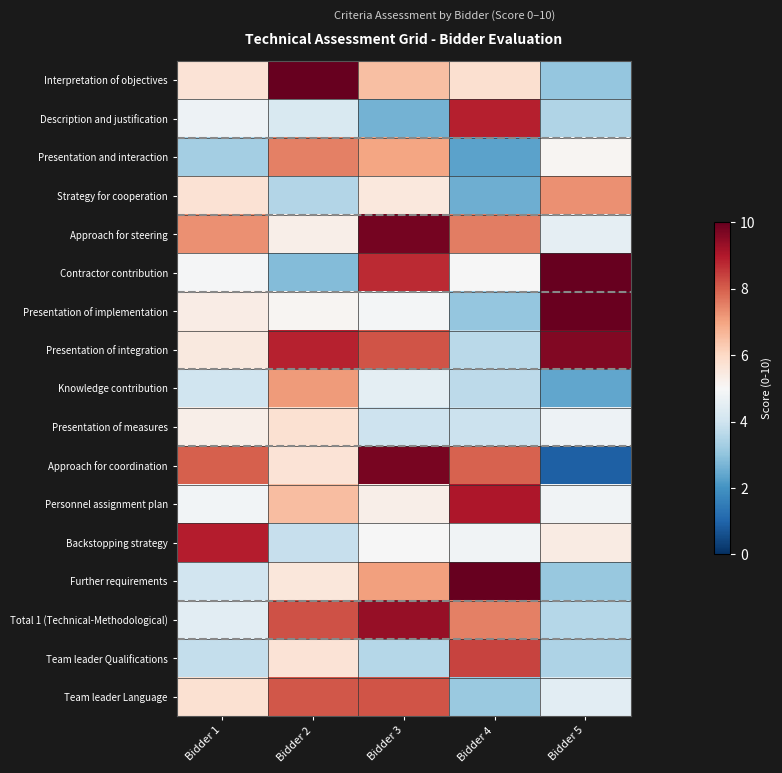

Between Bidder 1 and Bidder 2, which is larger?

Bidder 2